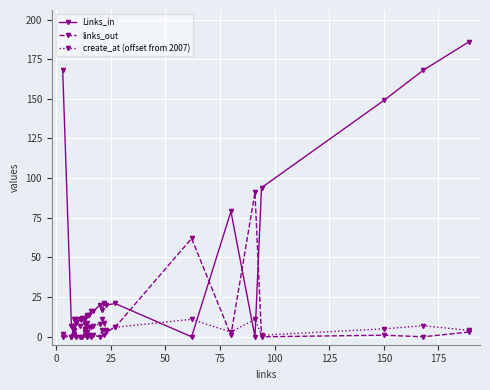

Reading right to left, list all the values displayed in this chart.

Links_in: 186	168	149	94	0	79	0	21	20	21	17	20	16	16	14	14	13	8	12	12	11	9	4	1	7	168
links_out: 3	0	1	0	91	1	62	6	3	1	4	0	1	0	1	0	1	5	1	0	0	0	4	7	0	0
create_at (offset from 2007): 4	7	5	1	11	3	11	6	4	9	11	8	7	6	6	9	3	4	3	11	7	11	11	2	0	2